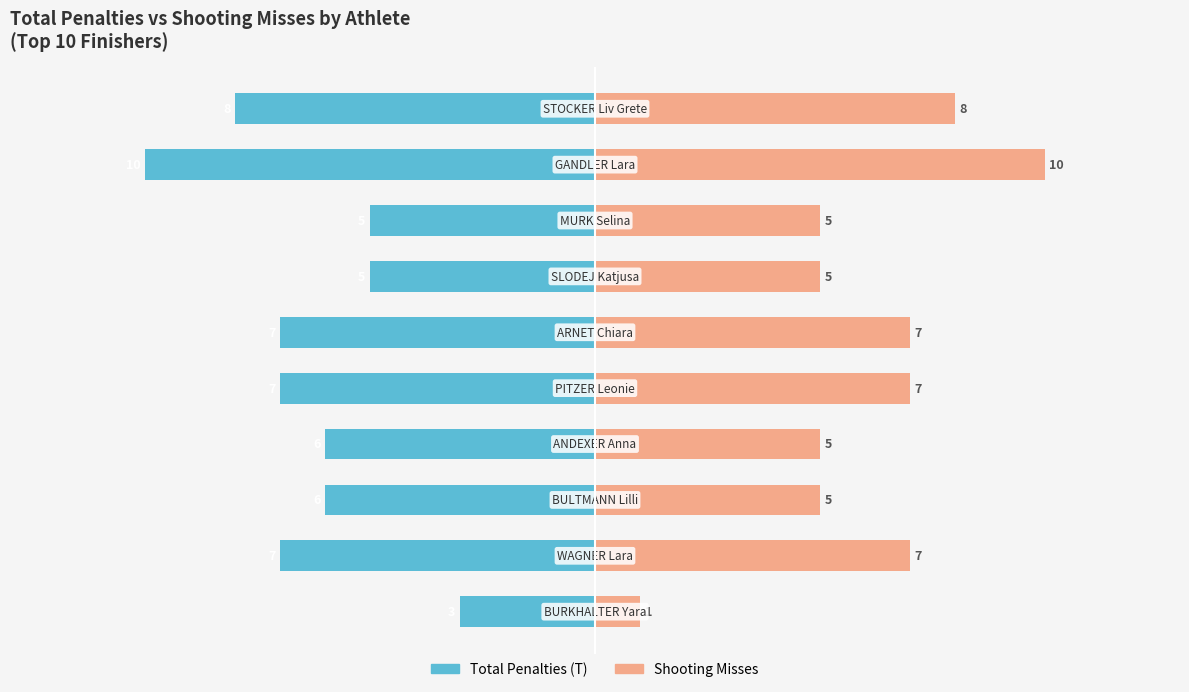

Is the value of Shooting Misses at 0 greater than the value of Total Penalties (T) at 8?

Yes